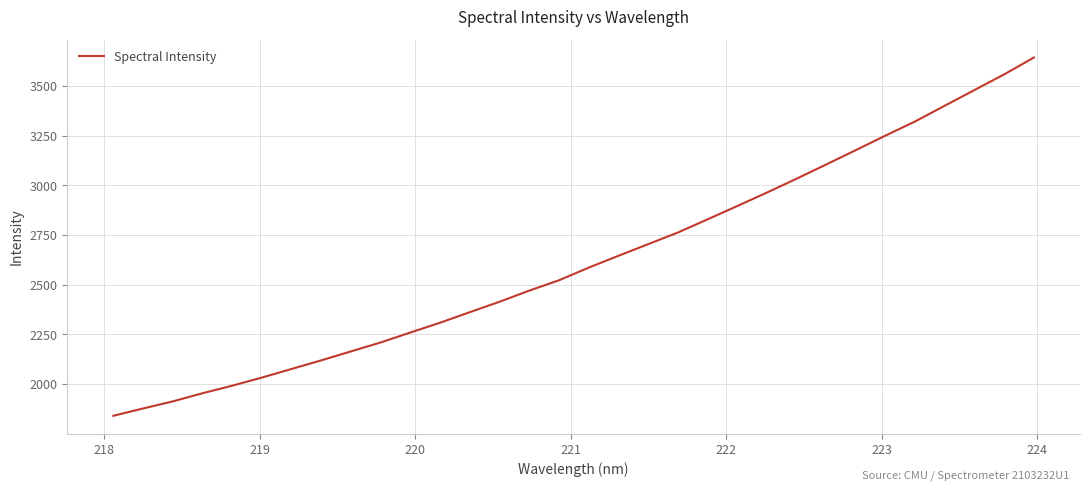

What is the greatest value displayed?

3644.4